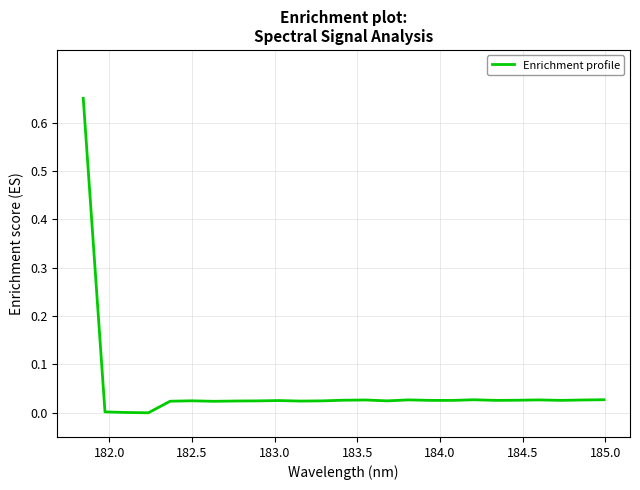

Is this an area chart (filled region under the line)?

No